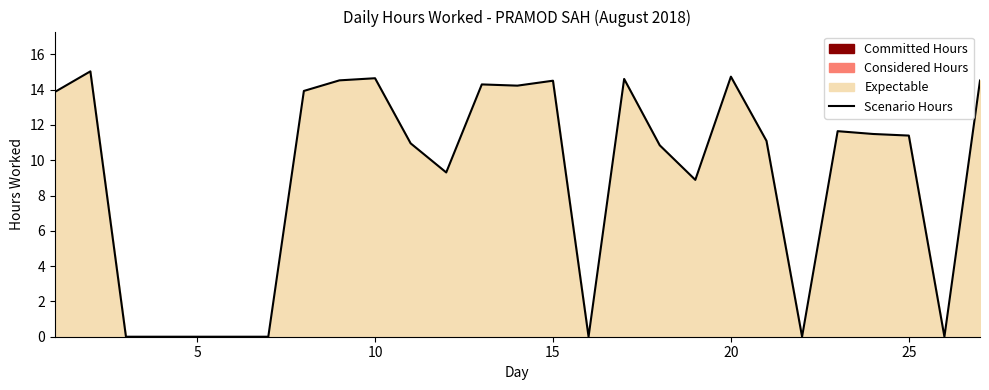

How many interior local peaks (higher than both neighbors) does the data have?

7